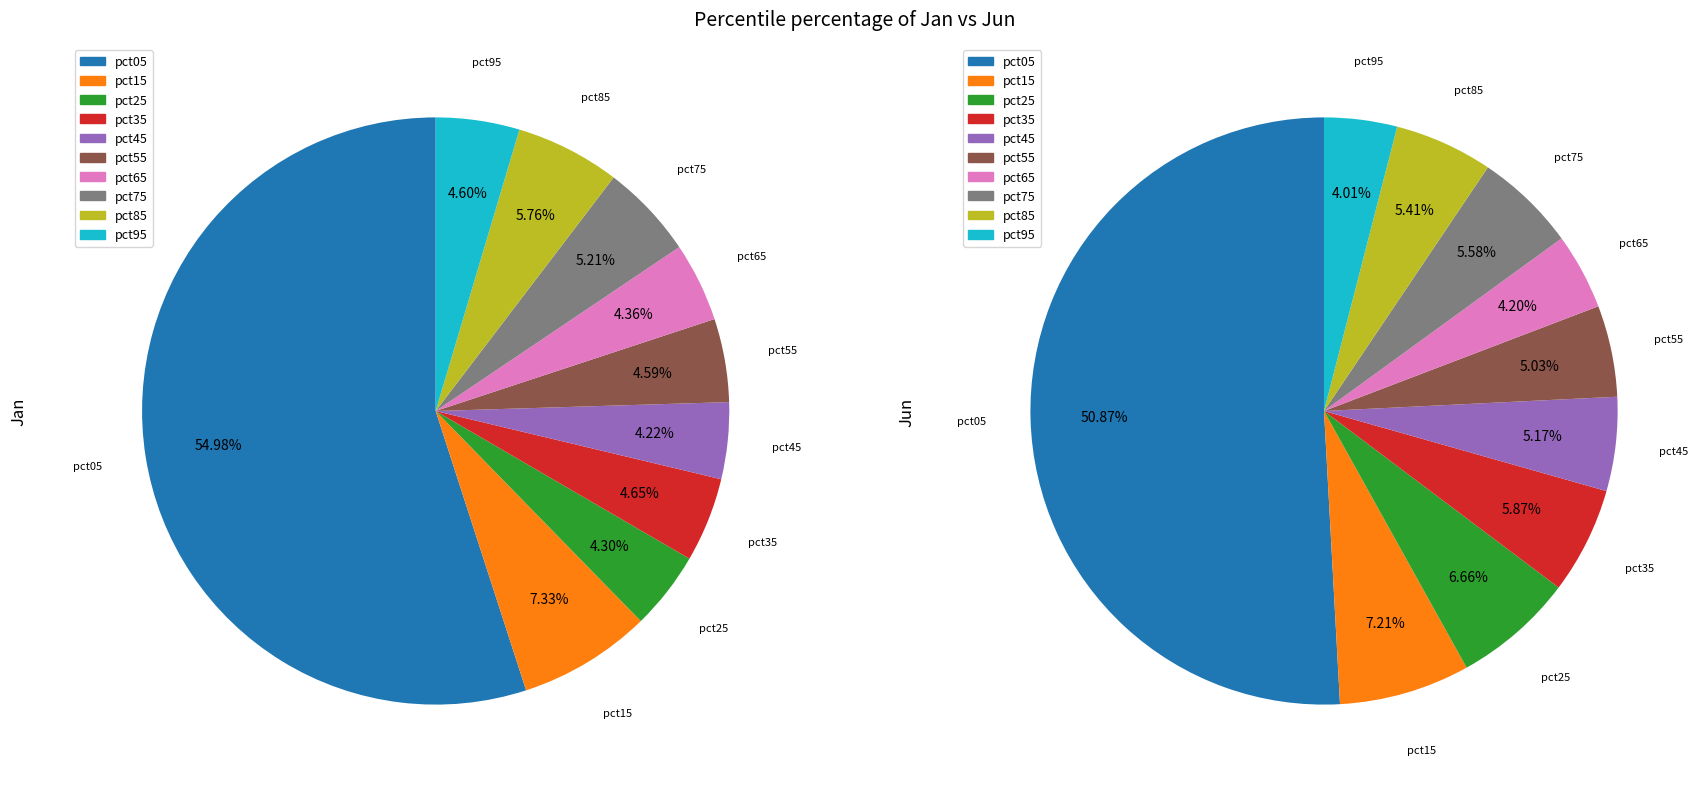

How much of the chart is everything except 6?

95.6%